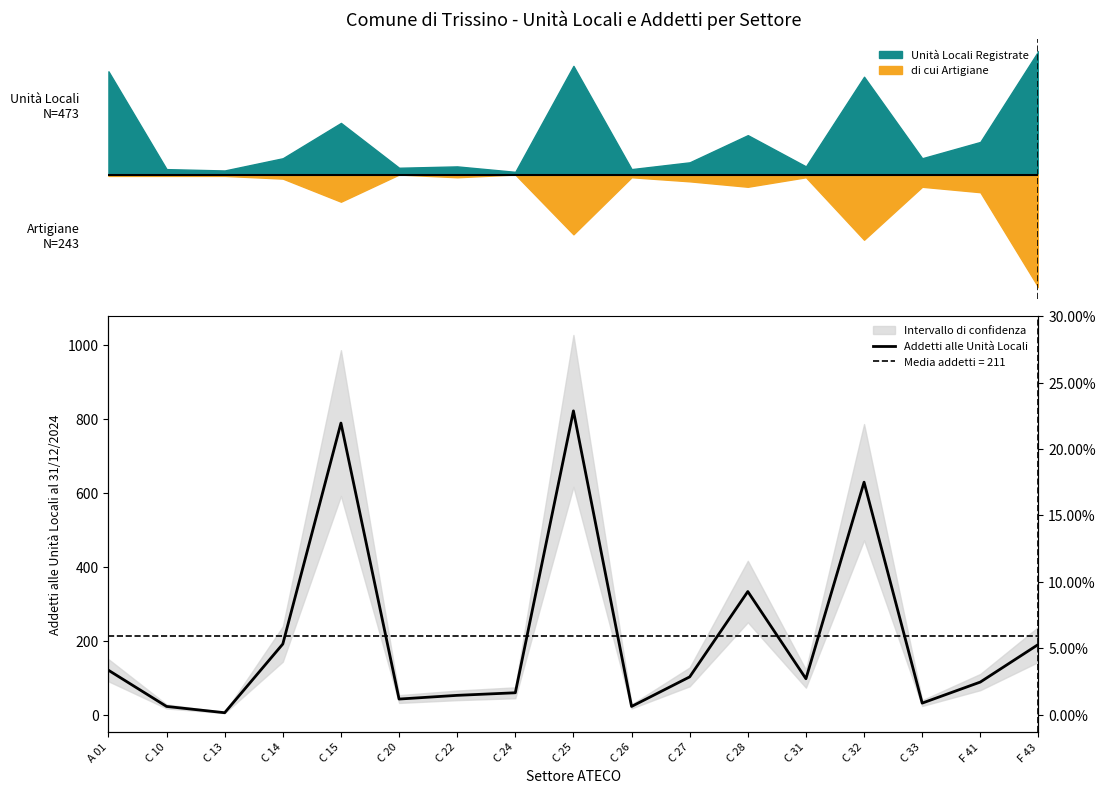

What is the greatest value displayed?

822